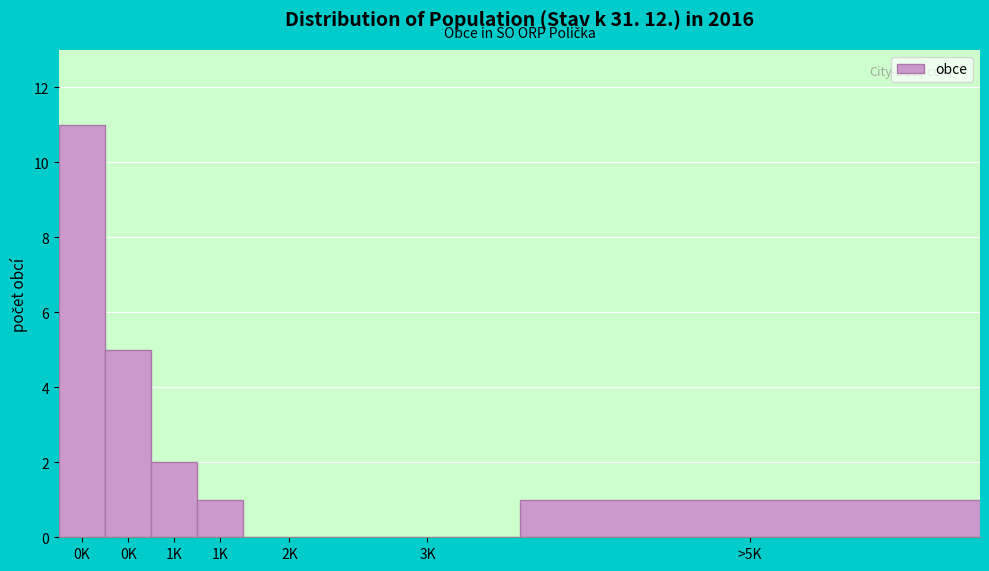

How many categories are shown in the chart?

7